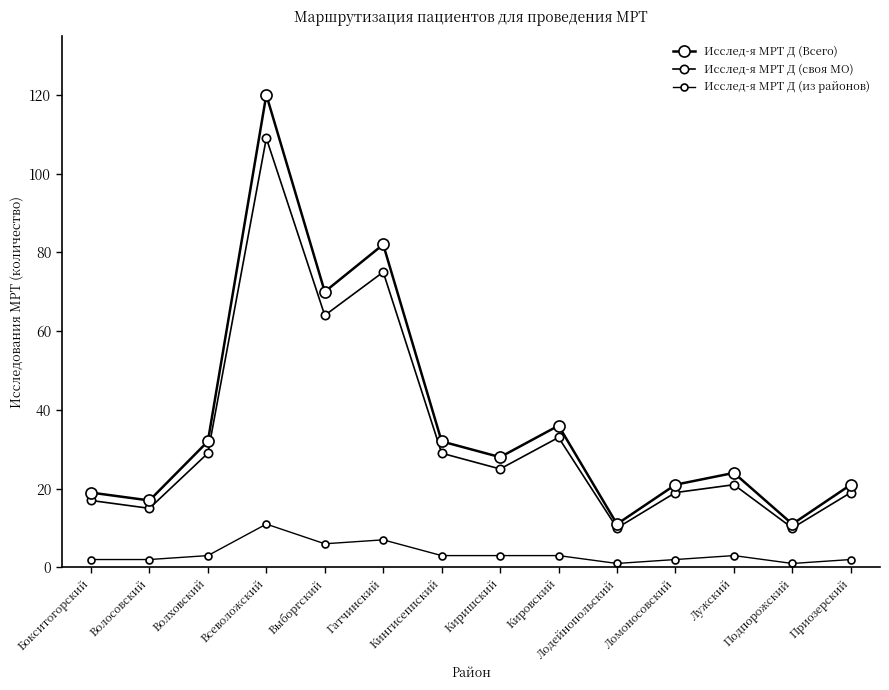

Rank the series at Кировский from highest to lowest value.

Исслед-я МРТ Д (Всего), Исслед-я МРТ Д (своя МО), Исслед-я МРТ Д (из районов)